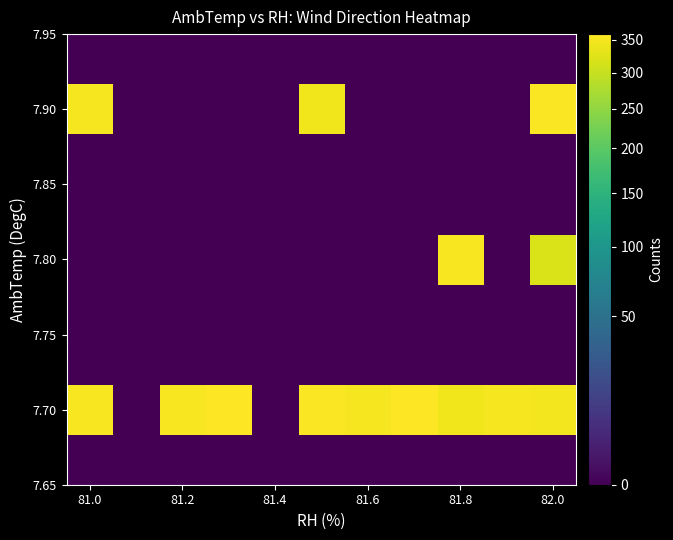

How many series are shown in this chart?

9